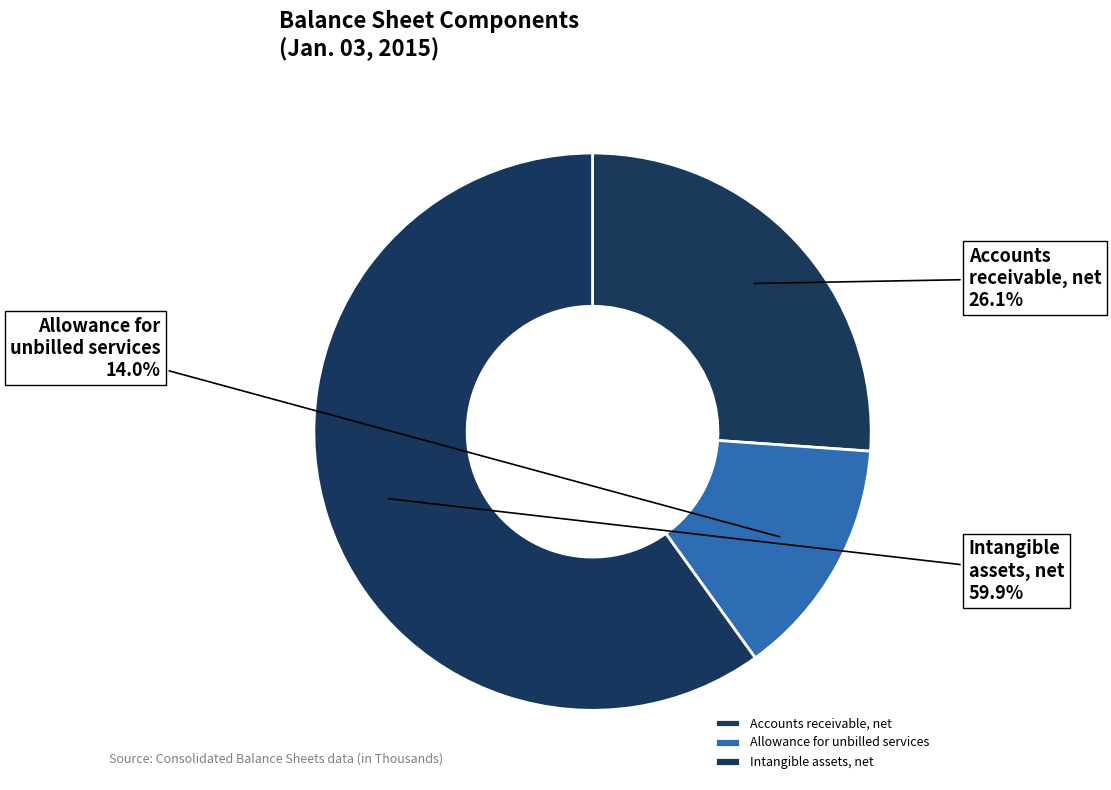

To the nearest percent, what is the difference between the Accounts receivable, net and Intangible assets, net slice percentages?

34%